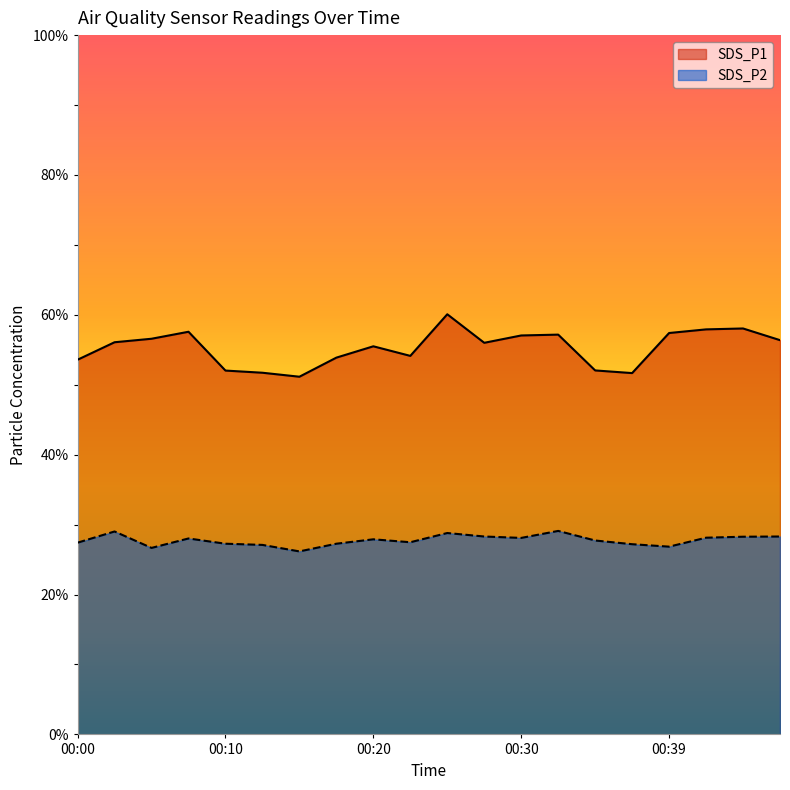

Which series has the largest total across all categories?

SDS_P1